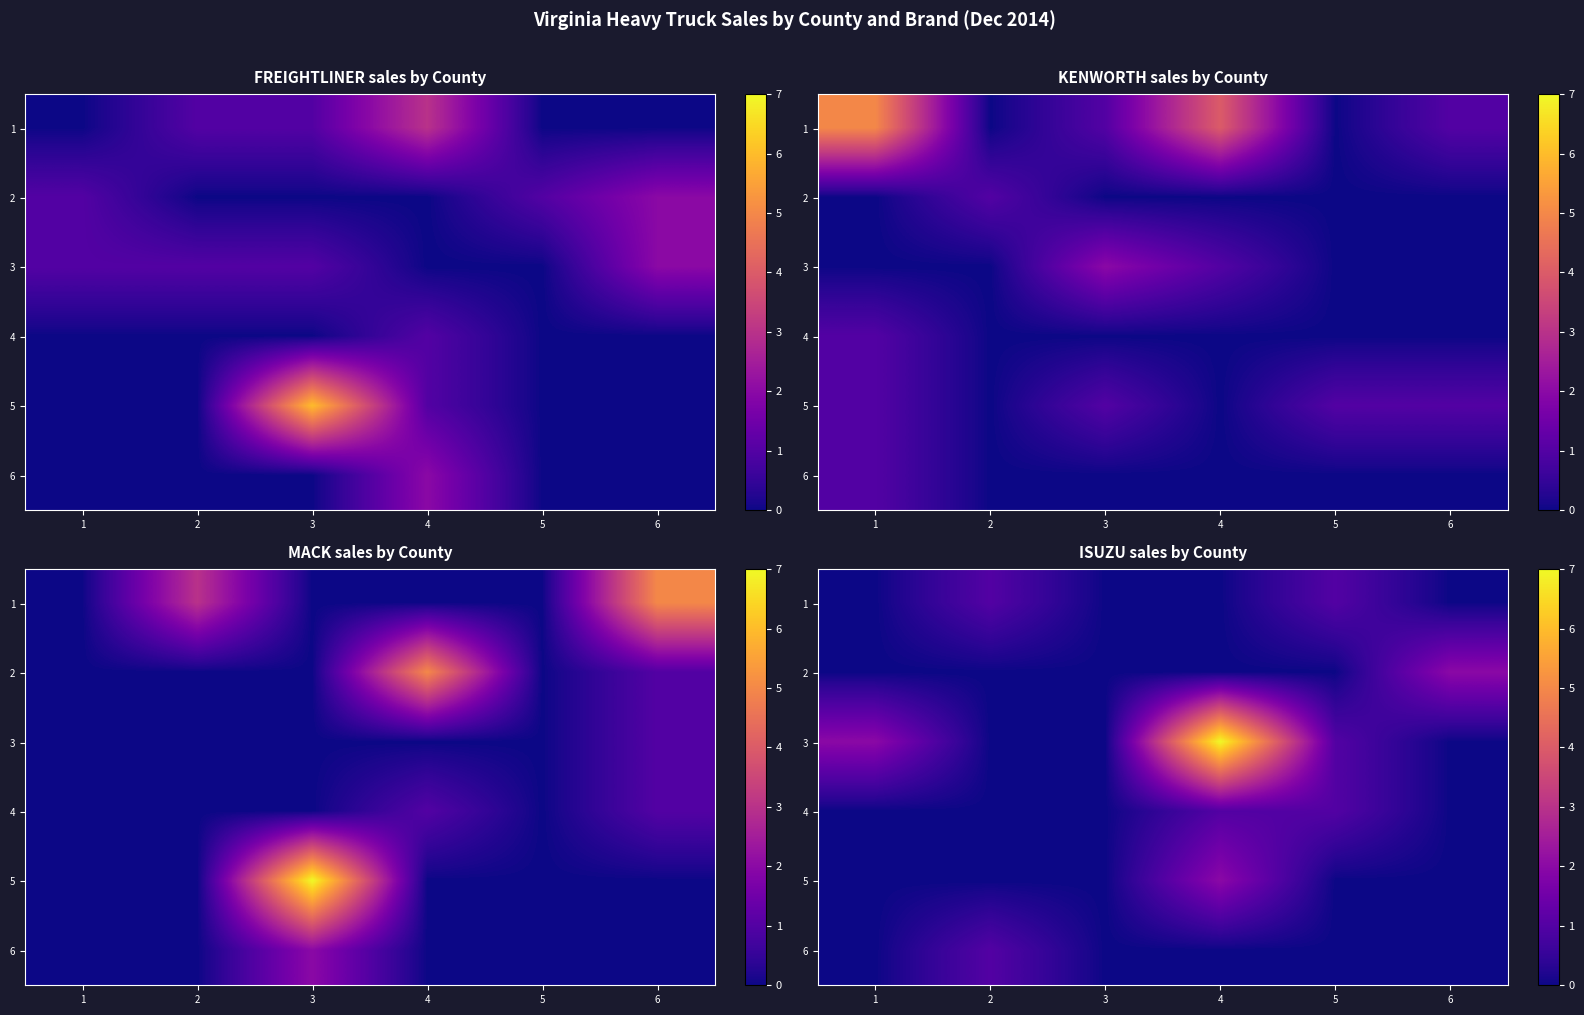

What is the greatest value displayed?

7